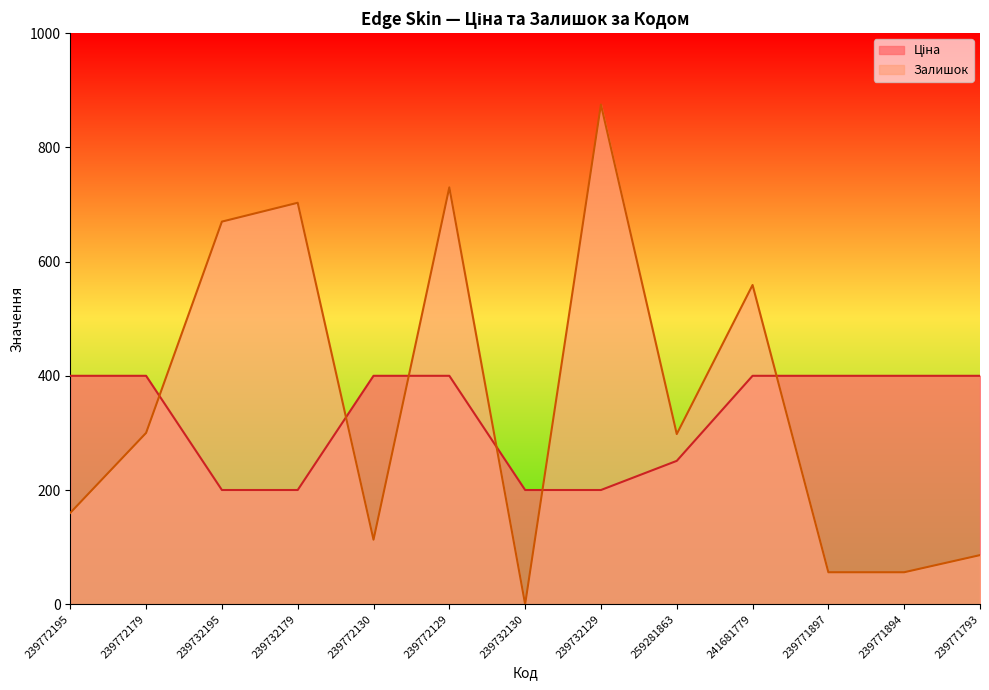

At which label is Залишок closest to 437?

241681779